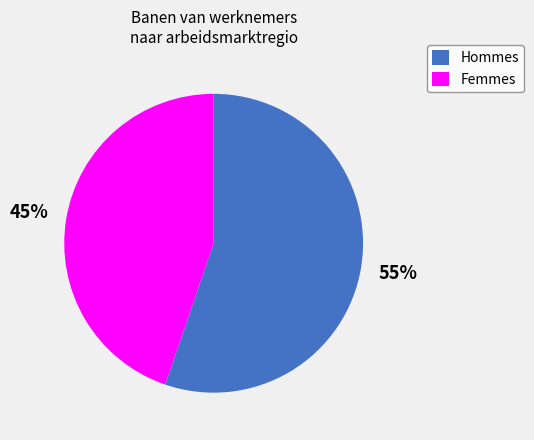

Does Hommes represent more than half of the total?

Yes